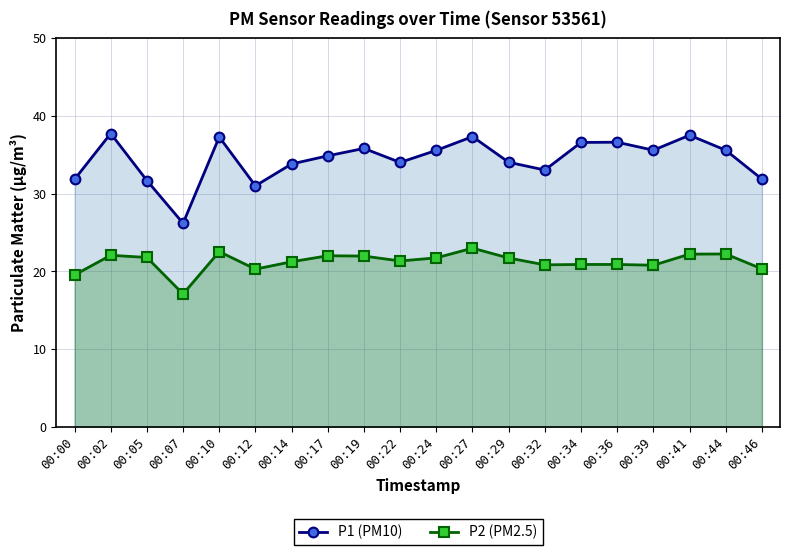

Reading right to left, transcribe all the data shown in this chart.

P1 (PM10): 31.9	35.6	37.5	35.6	36.6	36.6	33.0	34.0	37.4	35.6	34.0	35.8	34.9	33.8	31.0	37.3	26.2	31.7	37.8	31.9
P2 (PM2.5): 20.3	22.2	22.2	20.8	20.9	20.9	20.9	21.7	23.0	21.8	21.4	22.0	22.0	21.2	20.3	22.6	17.1	21.8	22.1	19.6